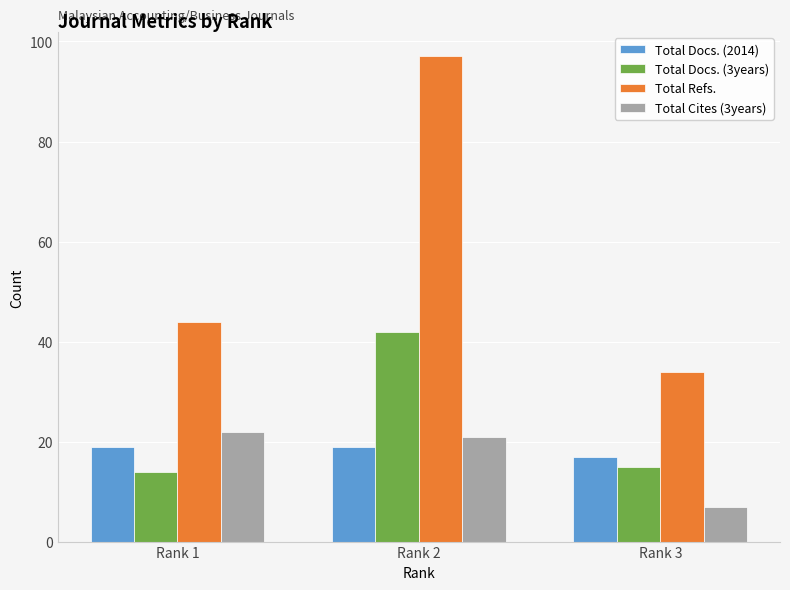

What is the total value across all series at Rank 3?

73